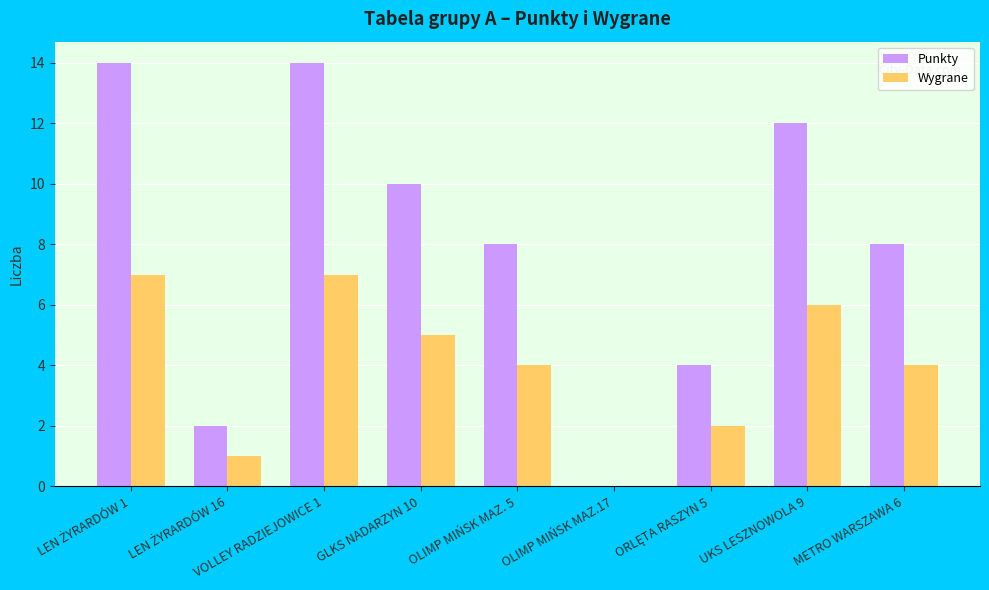

What is the sum of all Wygrane values?

36